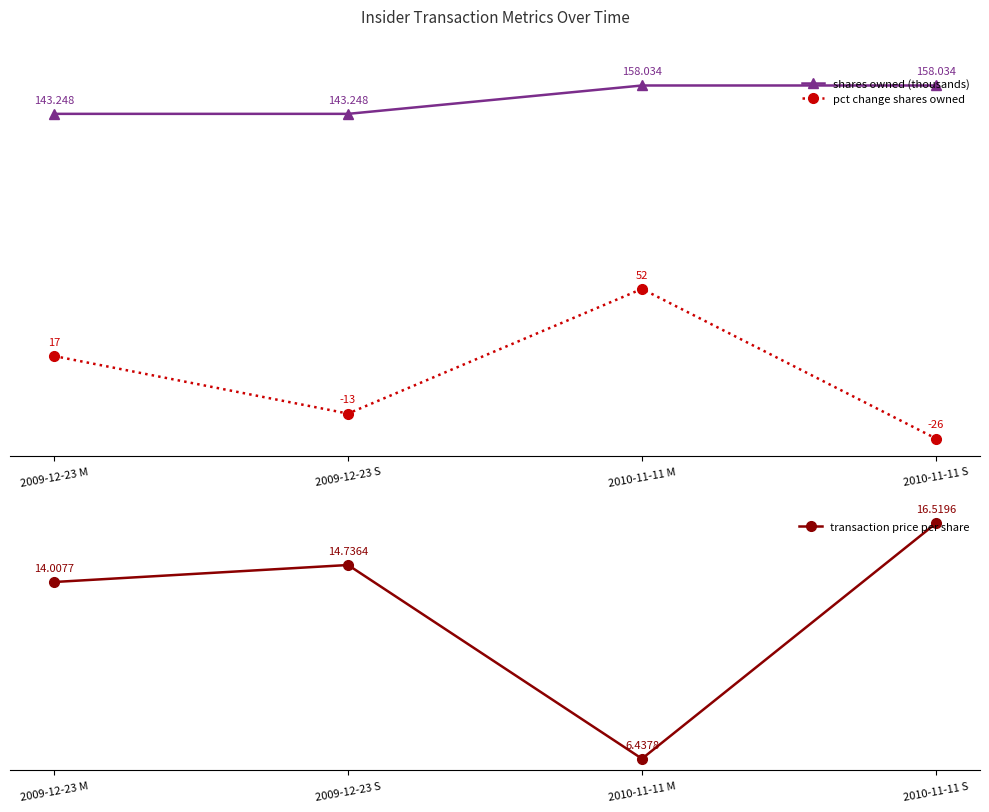

Does the chart display data point markers on the line(s)?

Yes